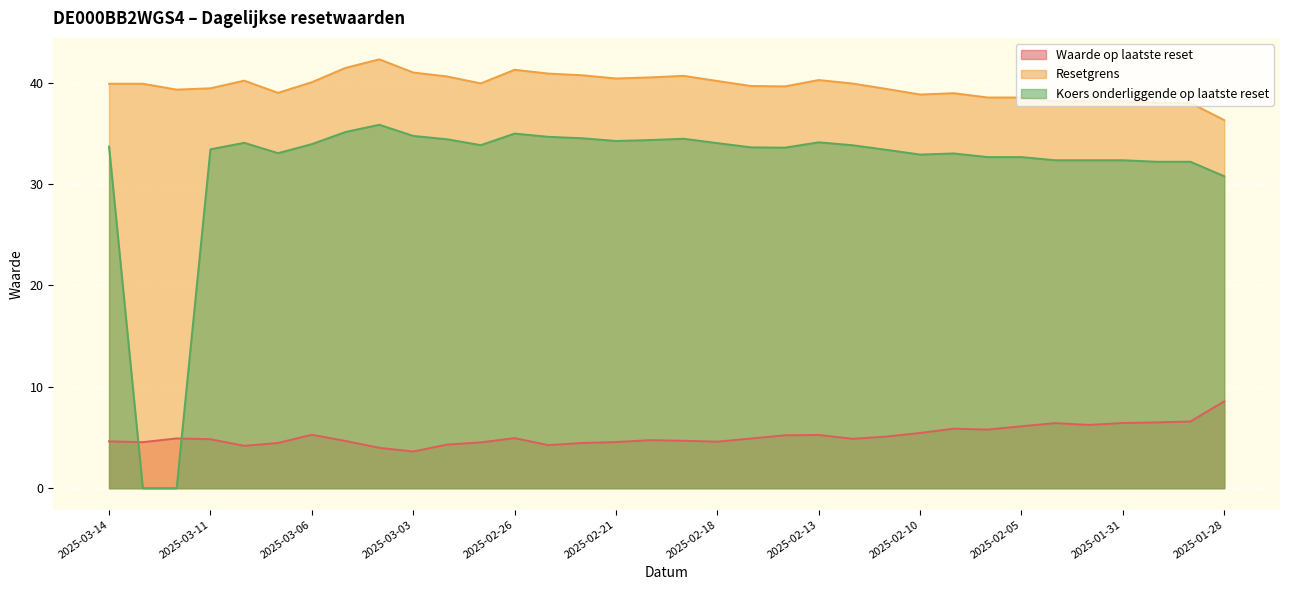

What position from the left is 2025-02-05?

28